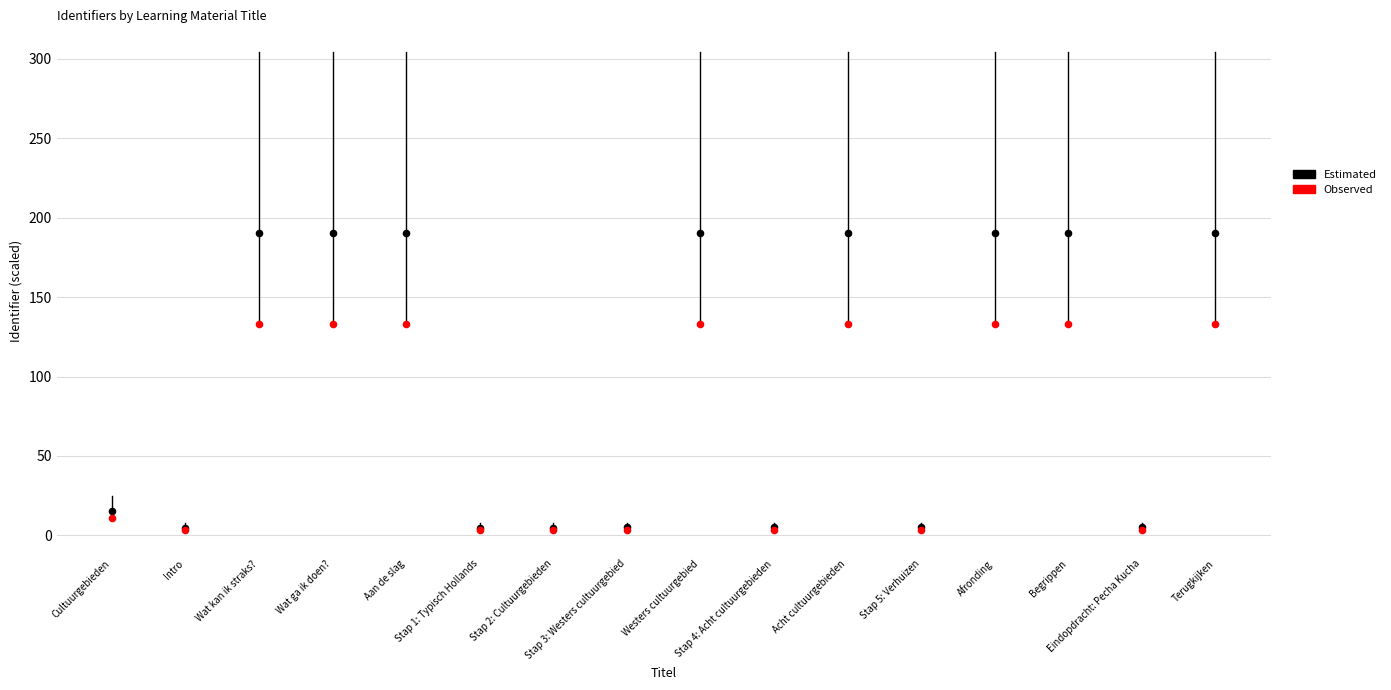

Which series has the widest spread of Y values?

Estimated